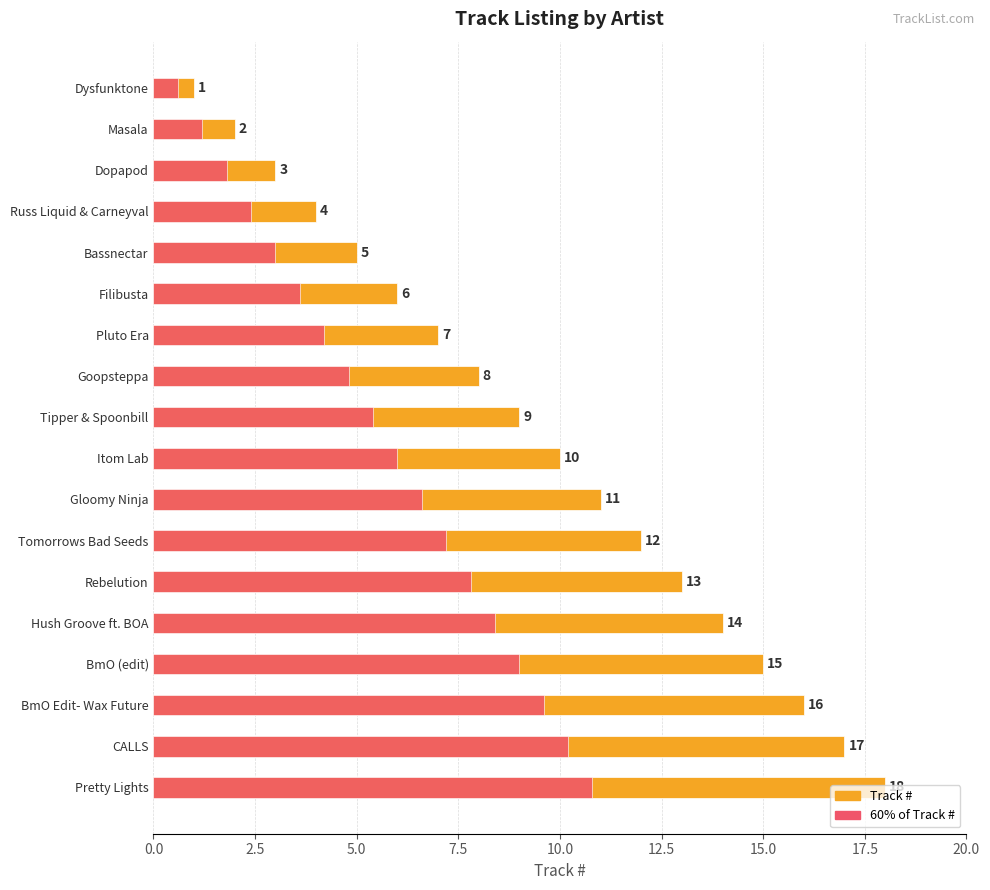

What are all the series names shown in the legend?

Track #, 60% of Track #